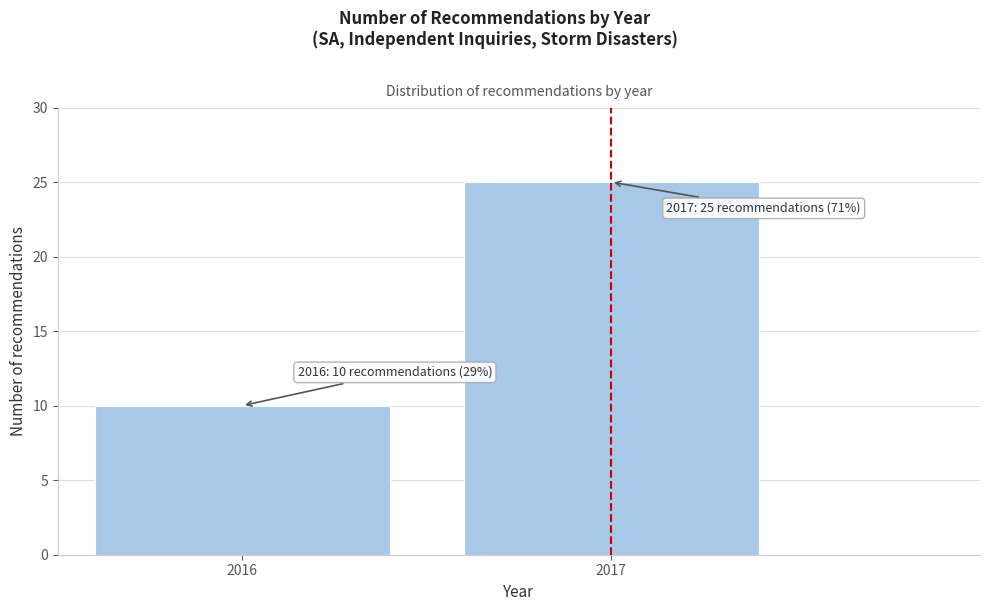

Reading left to right, transcribe all the data shown in this chart.

2016=10	2017=25